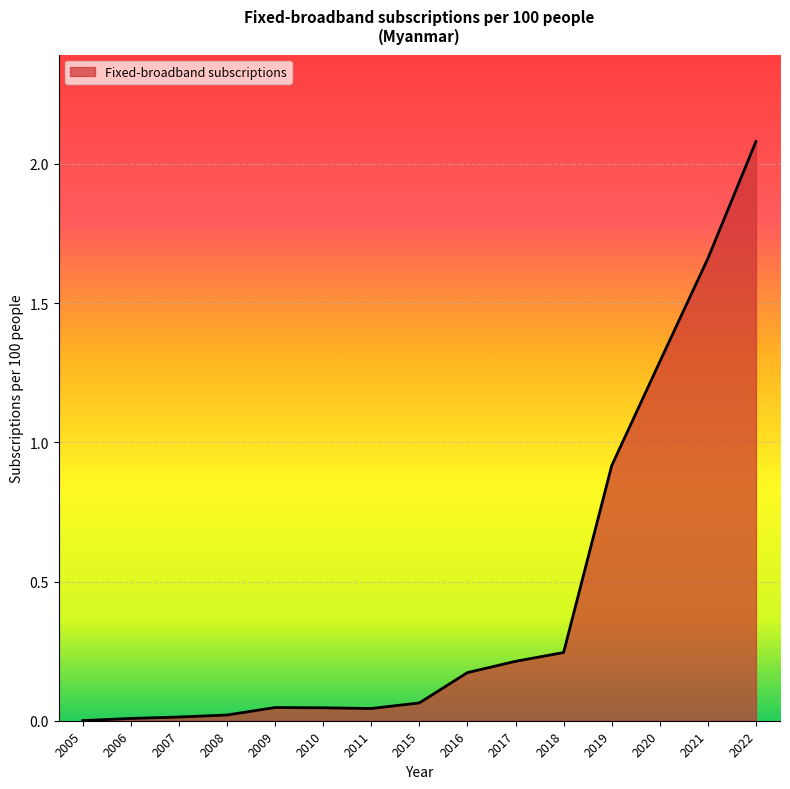

What is the change in value from 2011 to 2016?

+0.1